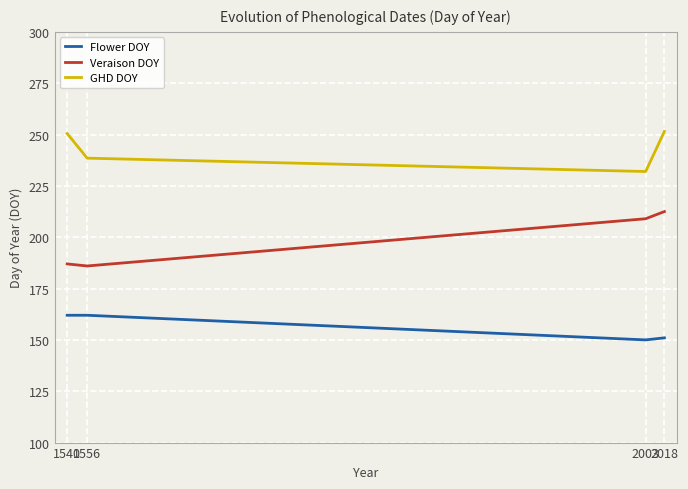

Which series changed the most between 2003 and 2018?

GHD DOY